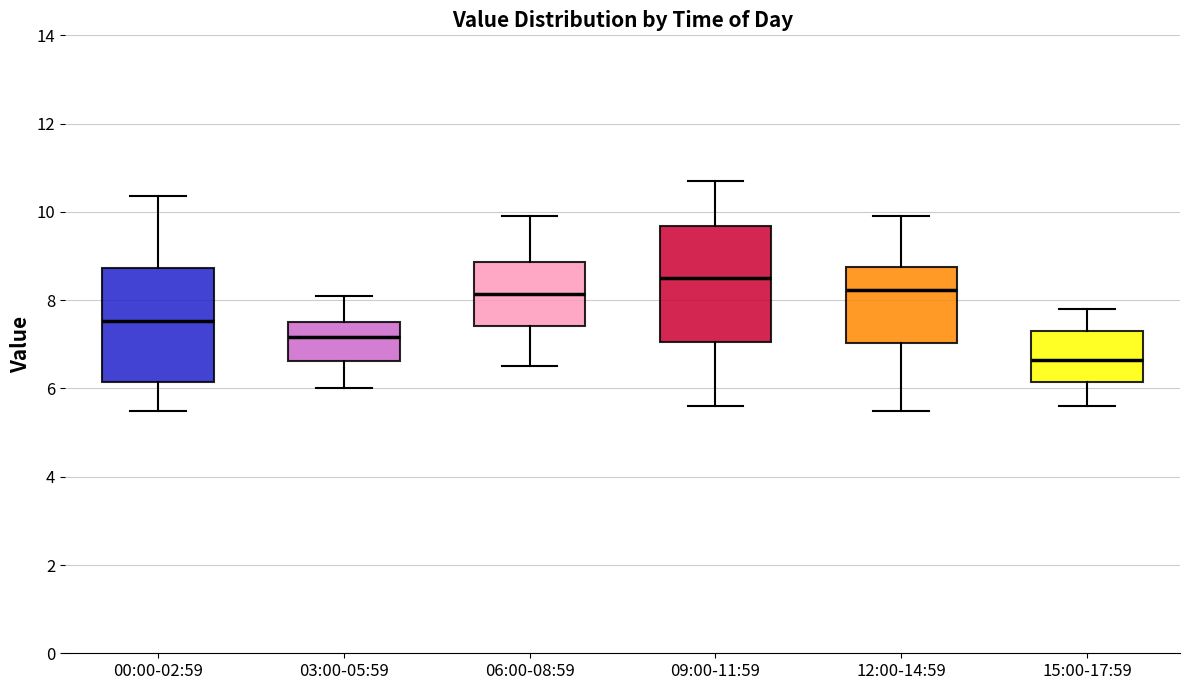

Which box has the lowest median line?

15:00-17:59